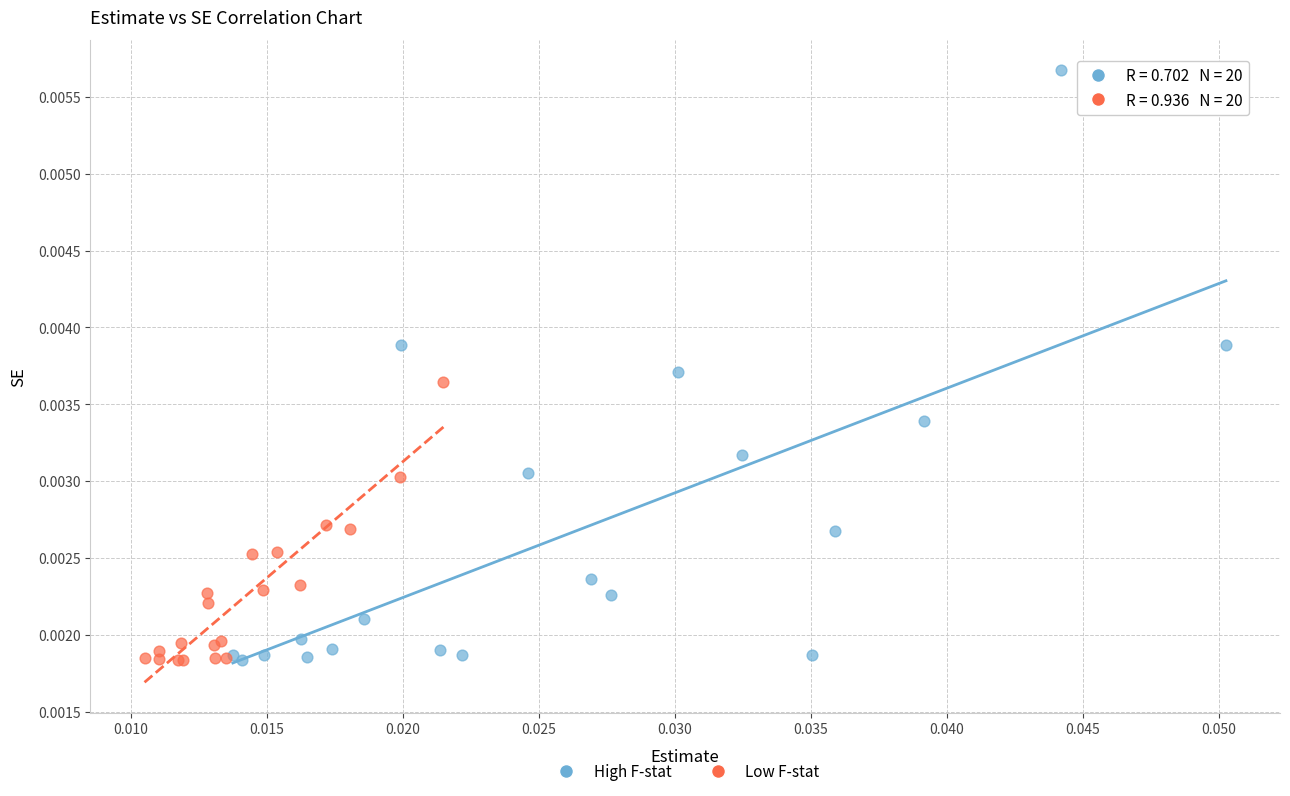

Which series has the widest spread of Y values?

High F-stat